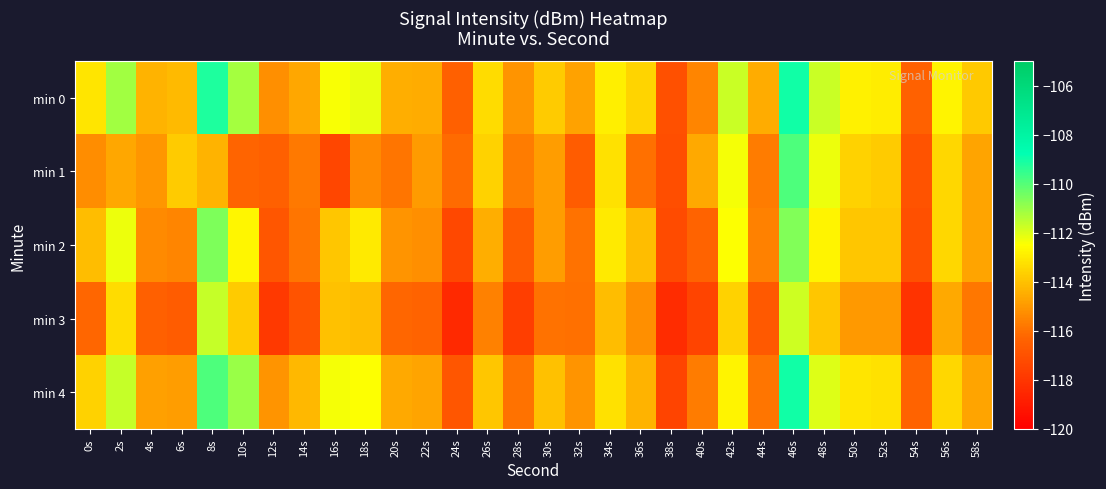

How many data points does each series have?

30